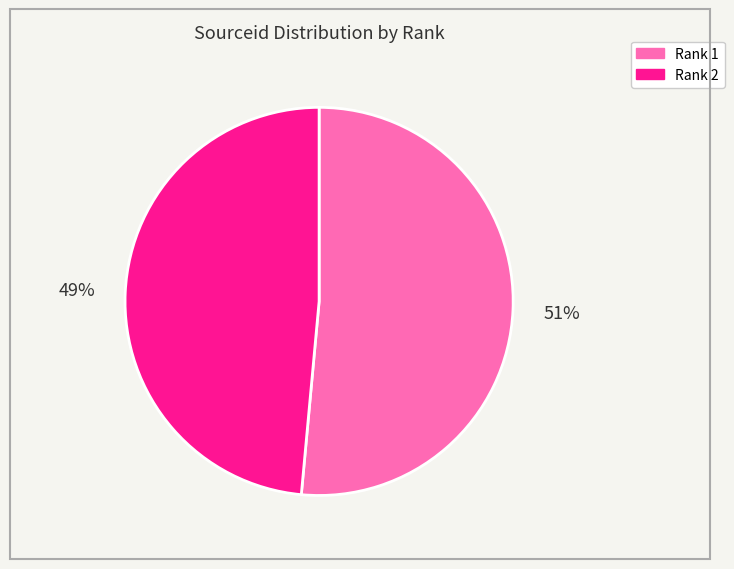

To the nearest percent, what percentage of the pie is Rank 1?

51%